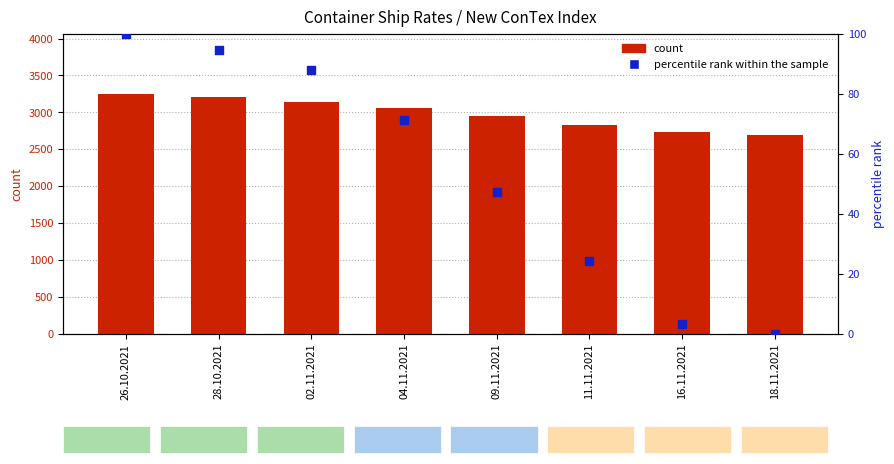

At how many categories does at least one series exceed 1809?

8